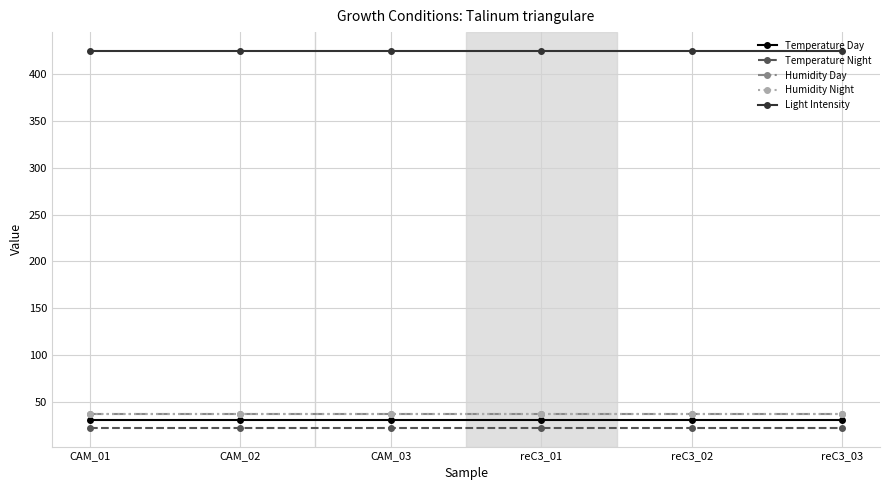

Does the chart have visible grid lines?

Yes